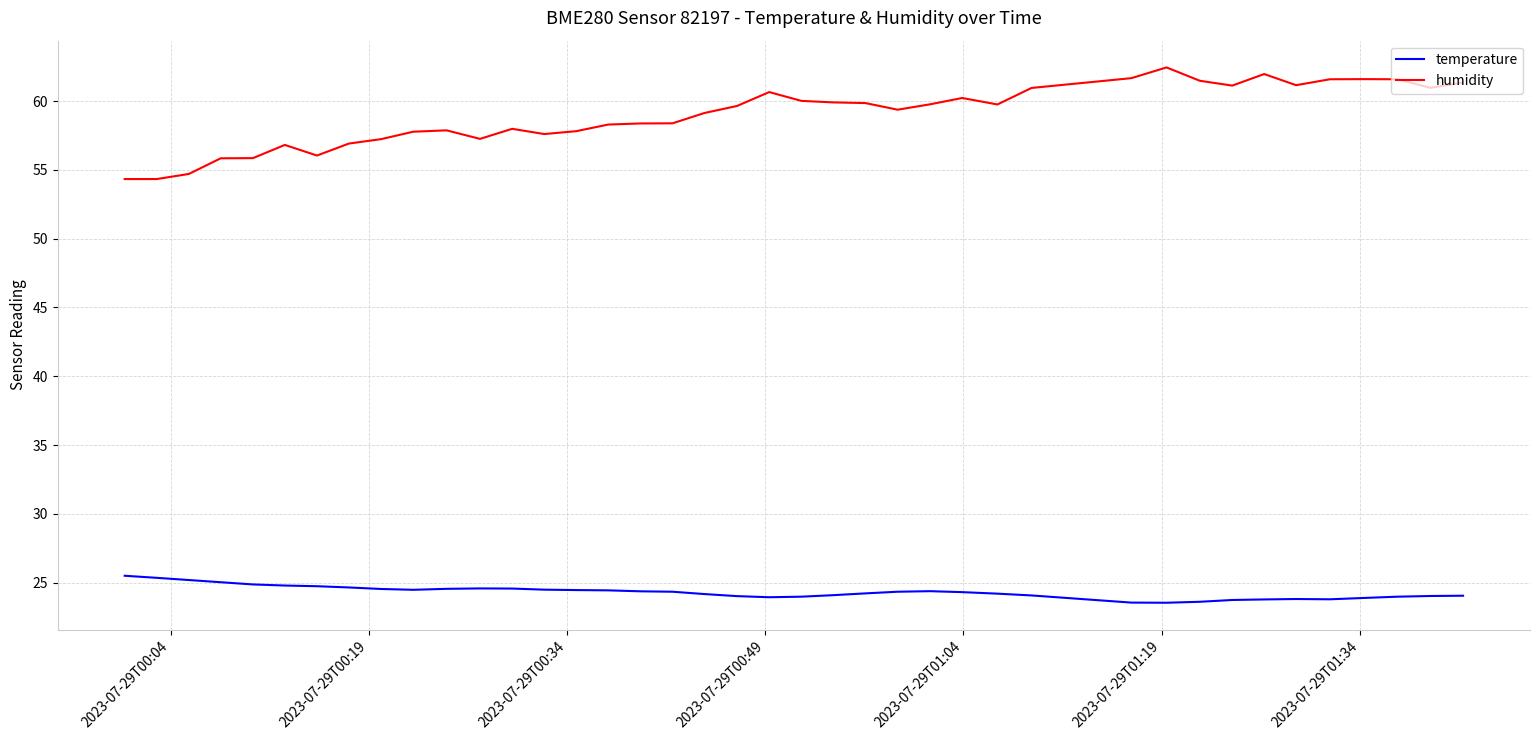

List the series in order of their overall mean, lowest first.

temperature, humidity